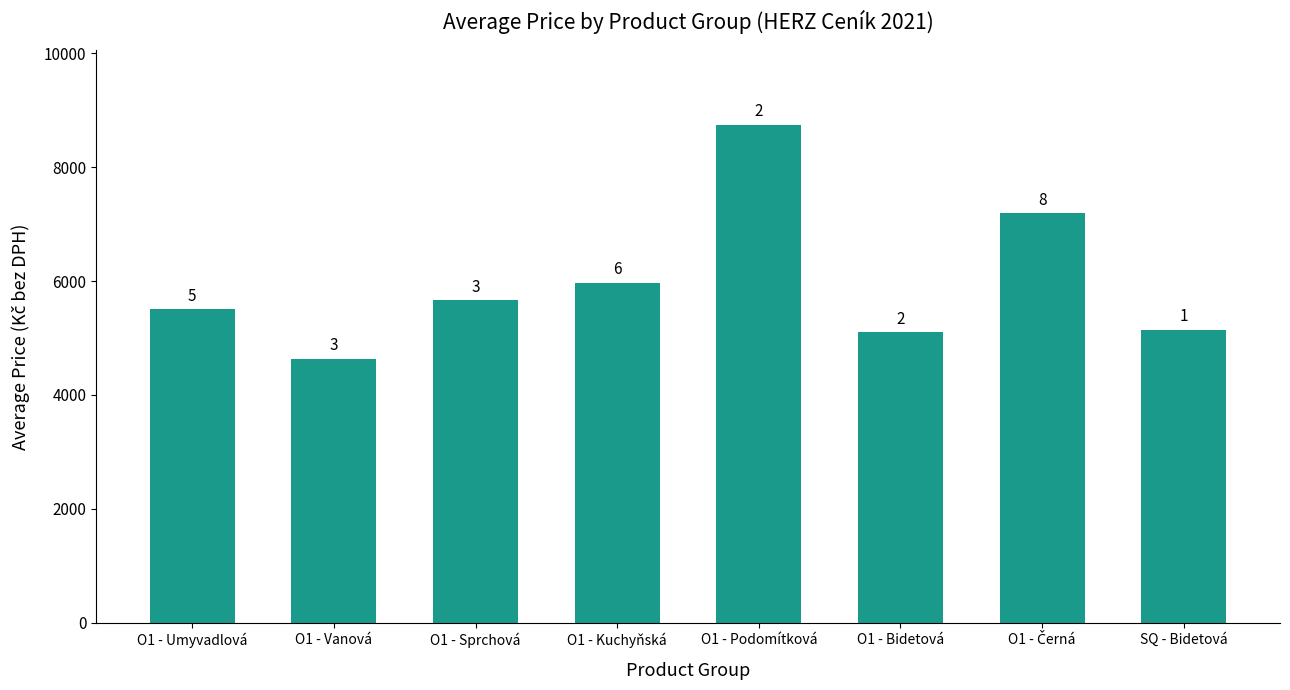

What is the difference between the maximum and minimum values?

4114